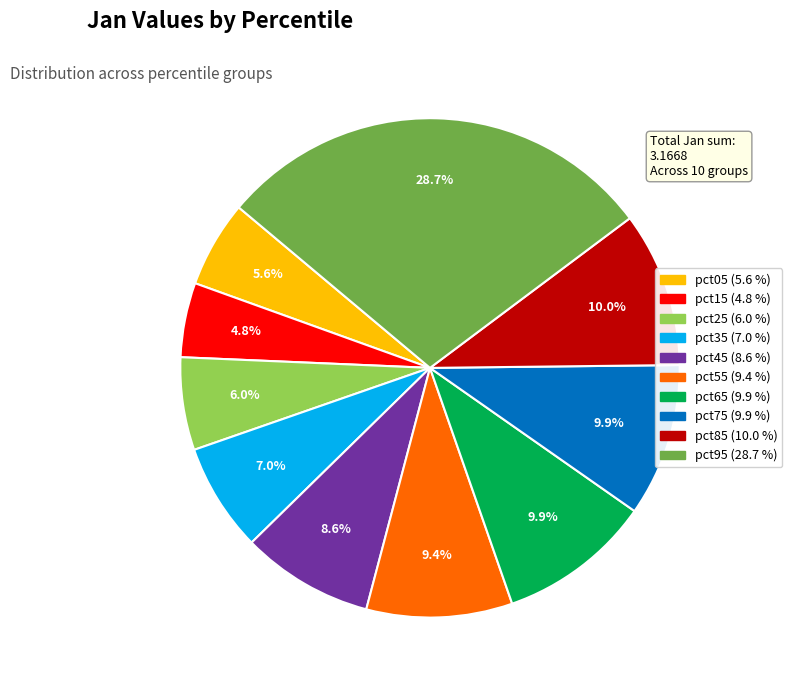

True or false: pct45 accounts for 9% of the total.

True